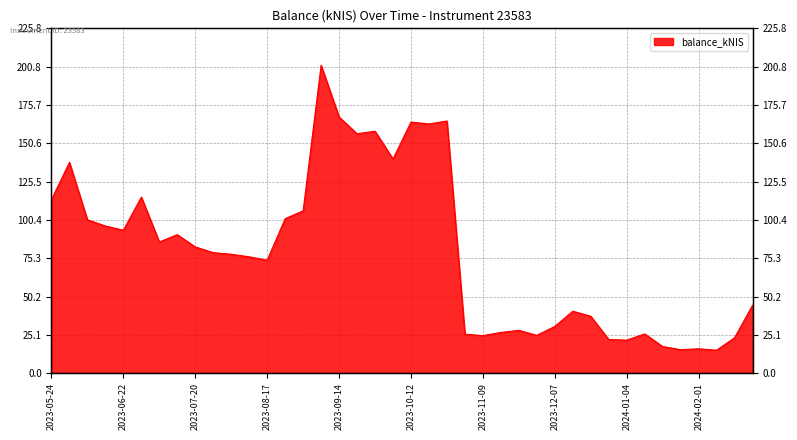

Is it true that the value at 2023-10-12 is 275.7?

False